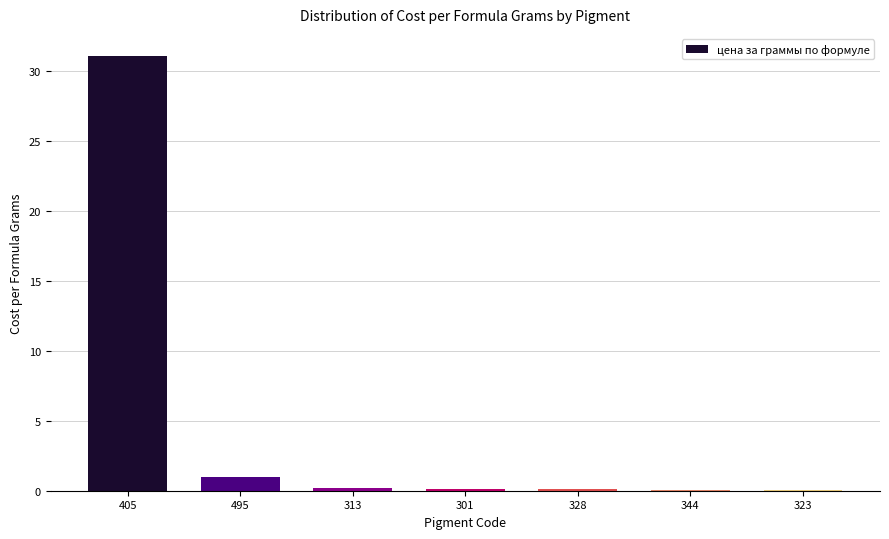

Read the value at 405.

31.1